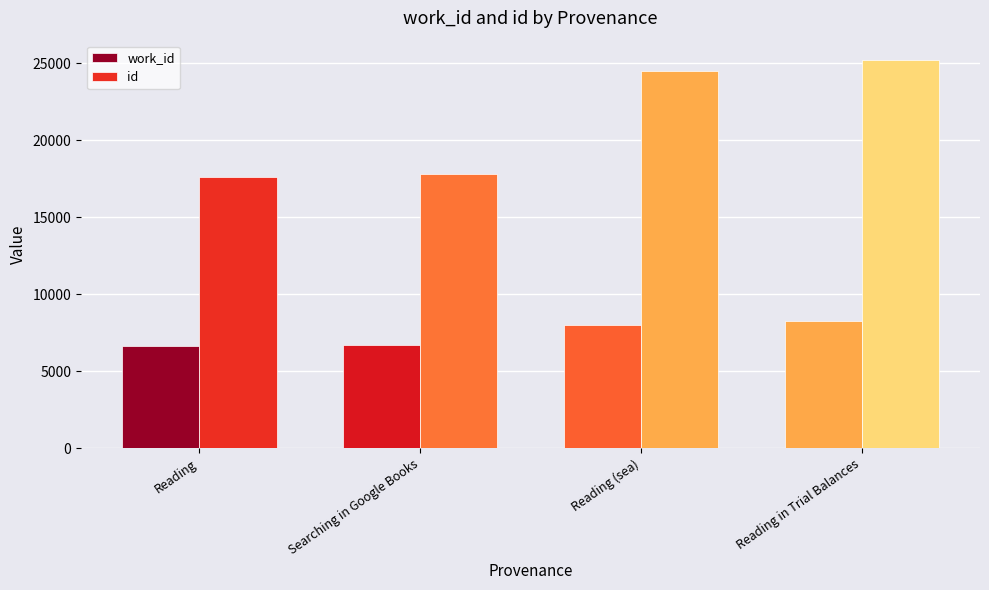

What is the label of the 4th bar from the right?

Reading